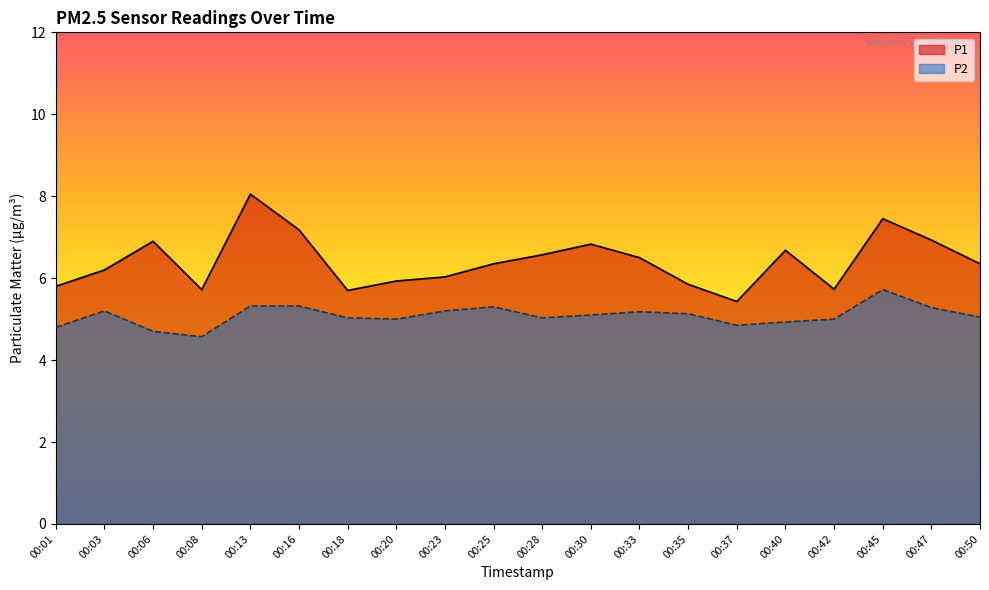

List the labels in order of P2 value, largest first.

00:45, 00:13, 00:16, 00:25, 00:47, 00:03, 00:23, 00:33, 00:35, 00:30, 00:50, 00:18, 00:28, 00:20, 00:42, 00:40, 00:37, 00:01, 00:06, 00:08